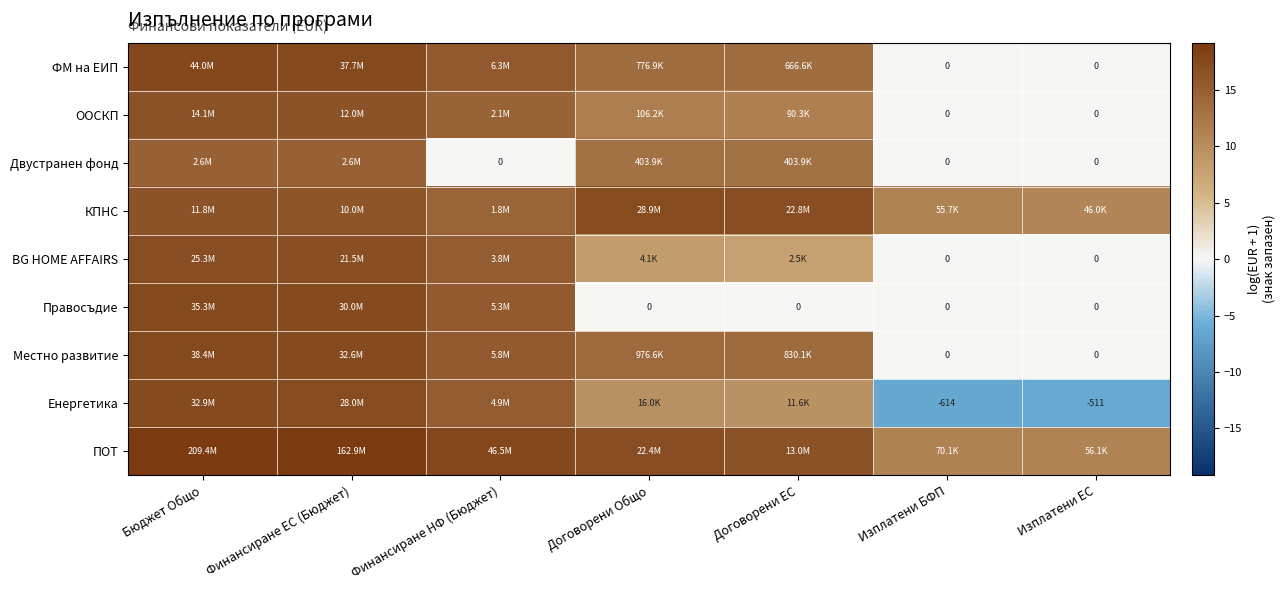

Is the value of BG HOME AFFAIRS at Договорени Общо greater than the value of КПНС at Финансиране НФ (Бюджет)?

No